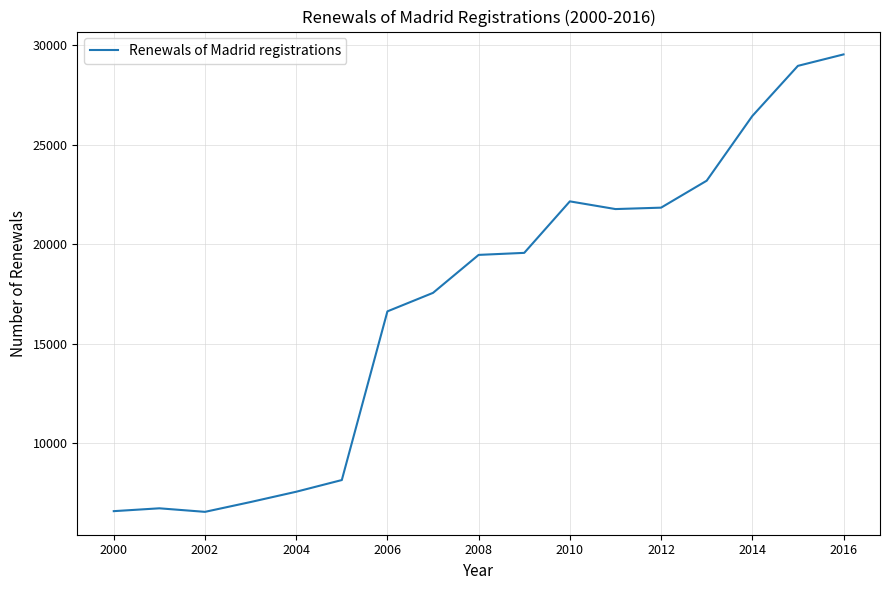

What is the smallest value displayed?

6548